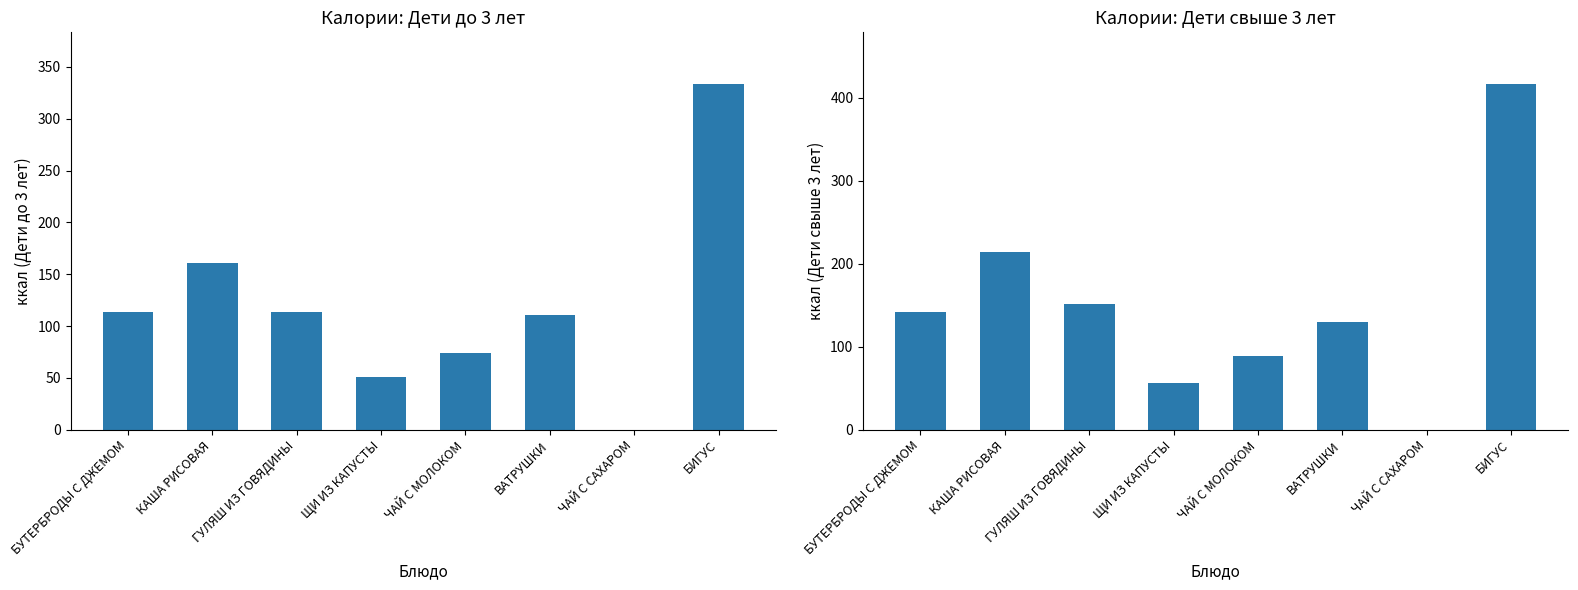

Where does the Дети до 3 лет (ккал) series first go above 113?

БУТЕРБРОДЫ С ДЖЕМОМ